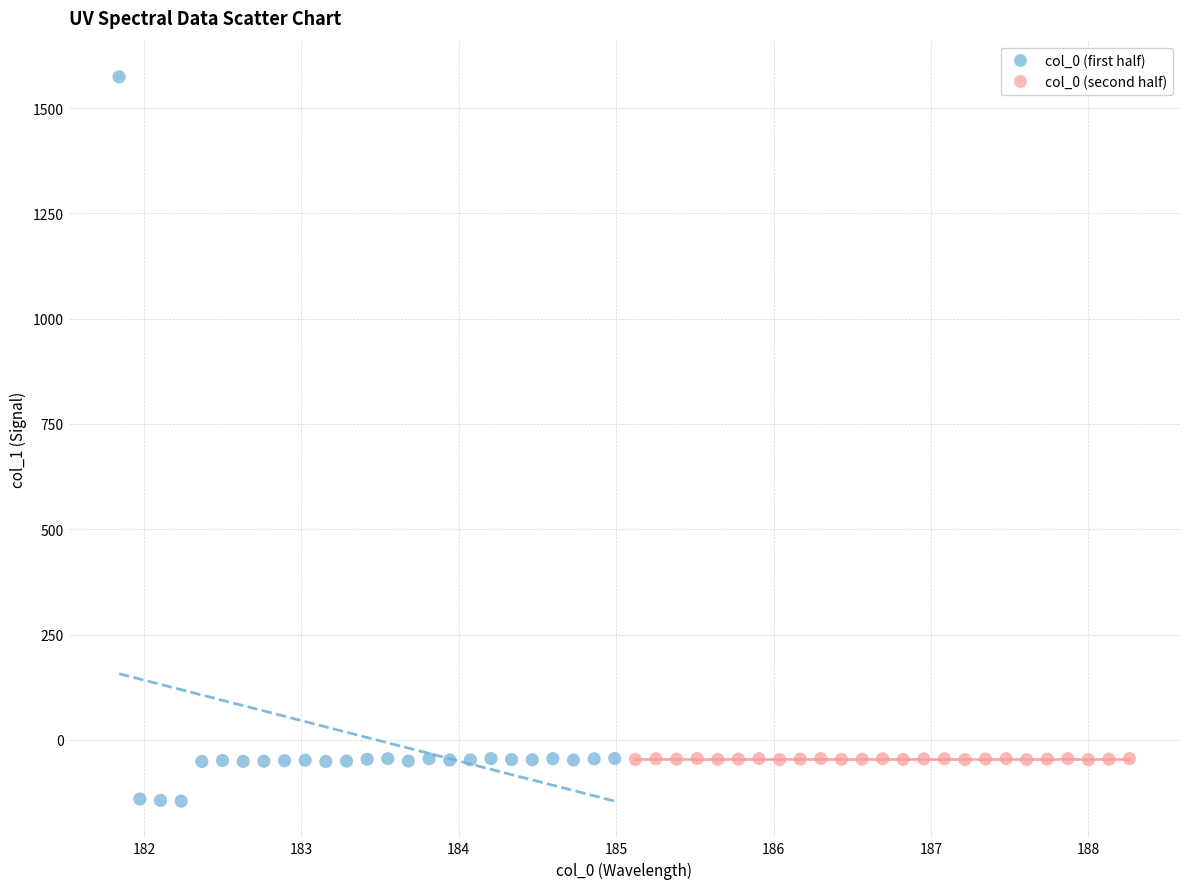

Which series has the largest Y range (max minus min)?

col_0 (first half)